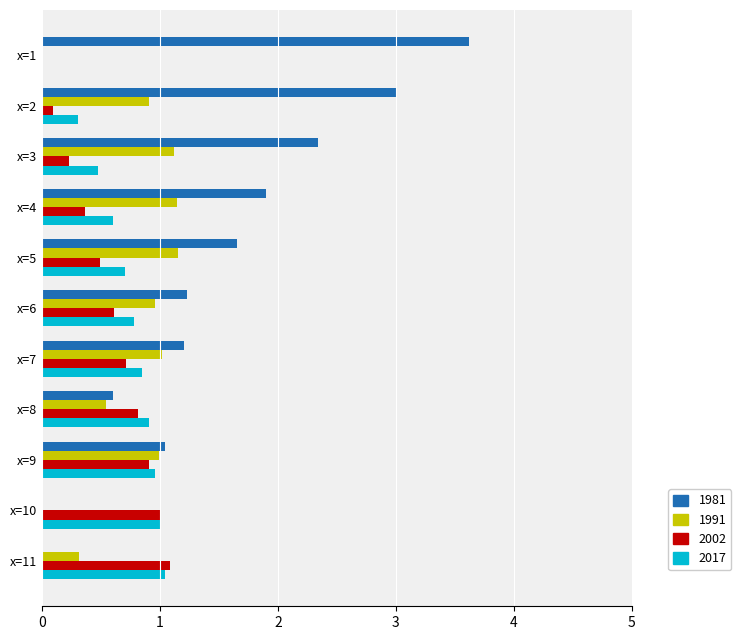

Between x=1 and x=2, which series saw the biggest shift?

1991